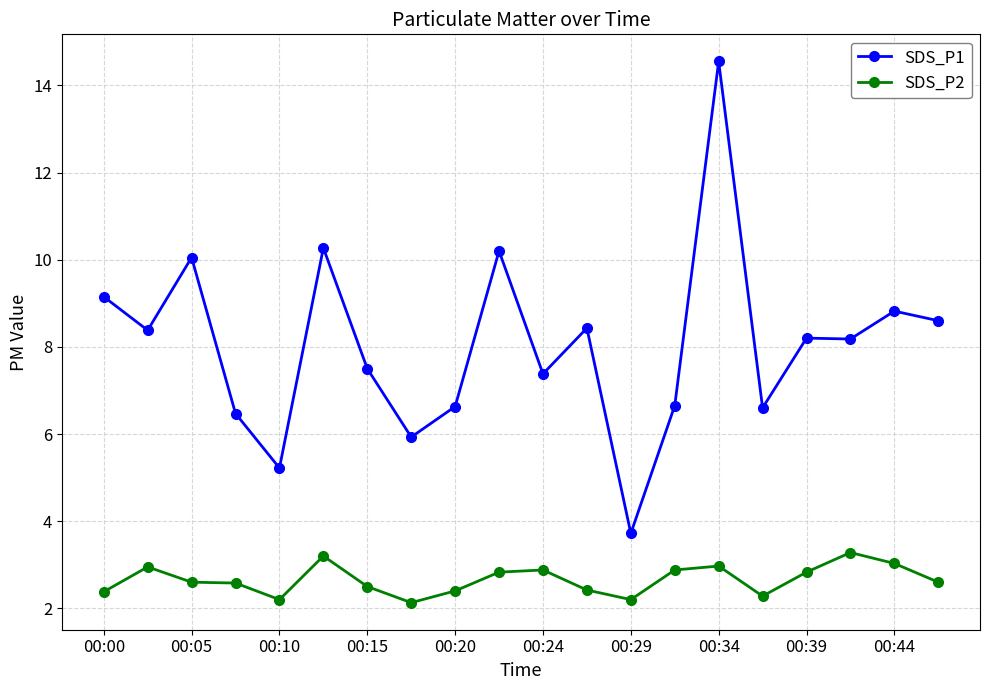

List the series in order of their peak value, highest first.

SDS_P1, SDS_P2